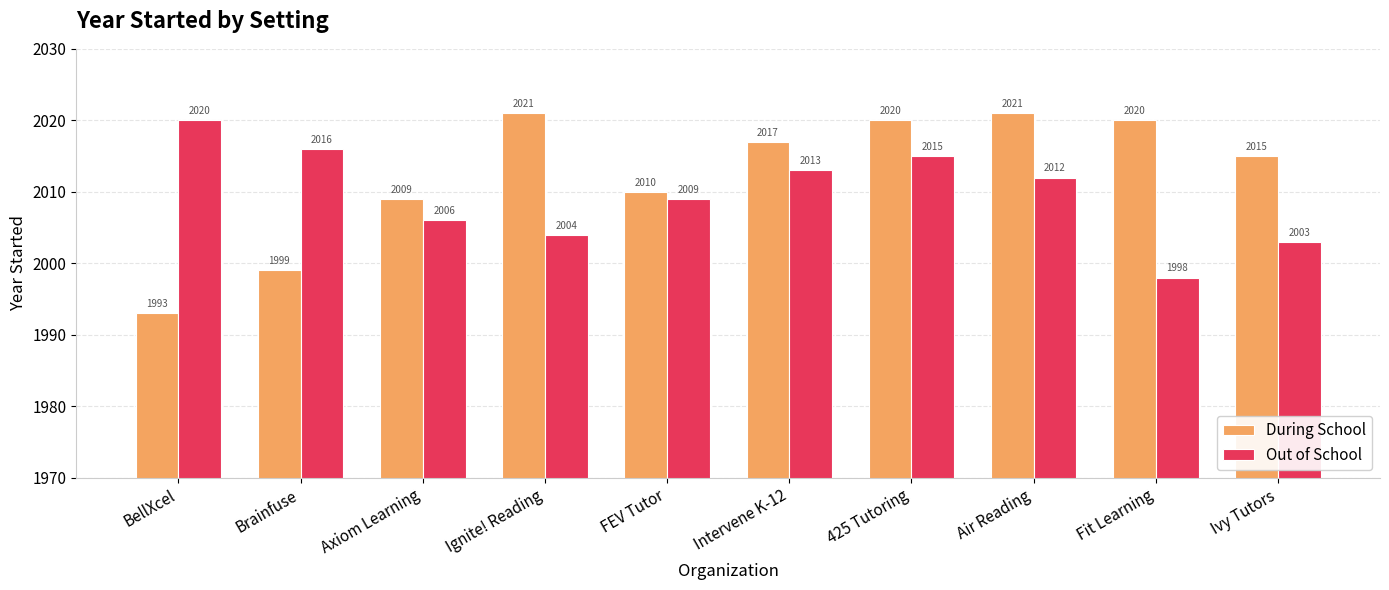

What is the label of the 10th bar from the left?

Ivy Tutors